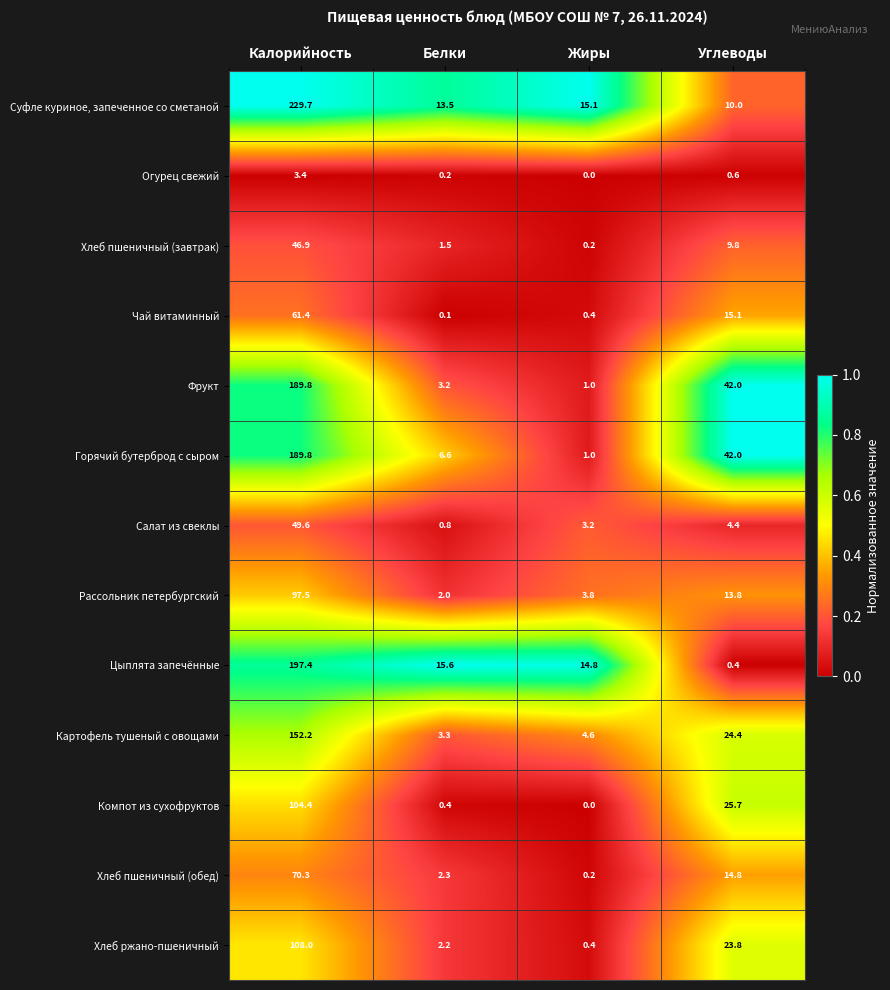

Which label corresponds to the smallest value in the chart?

Жиры